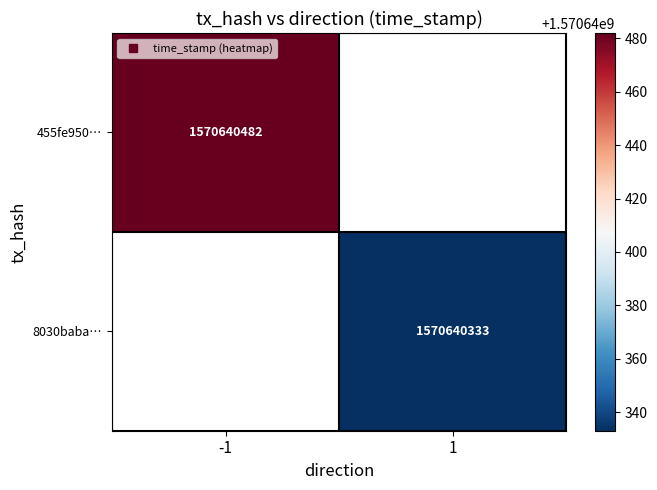

Reading right to left, extract all data points from this chart.

455fe950c761698c695400902aafe0b8e7ed672: 1570640482	-1
8030baba16007297283ced633e5f60c39c2ad8b: 1570640333	1